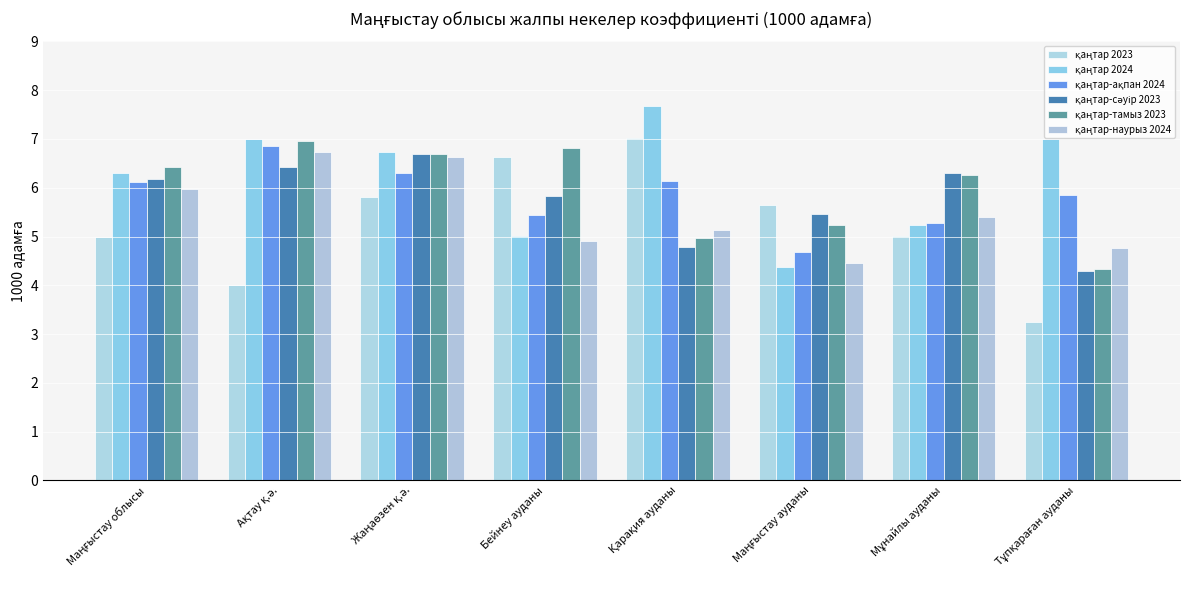

What position from the right is Бейнеу ауданы?

5